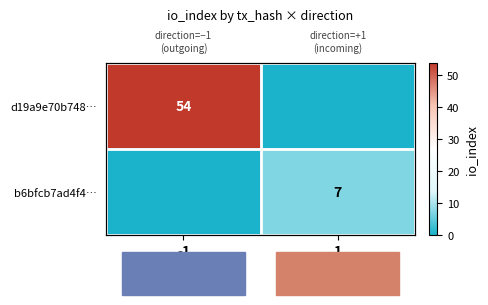

What is the highest value of the d19a9e70b748… series?

54